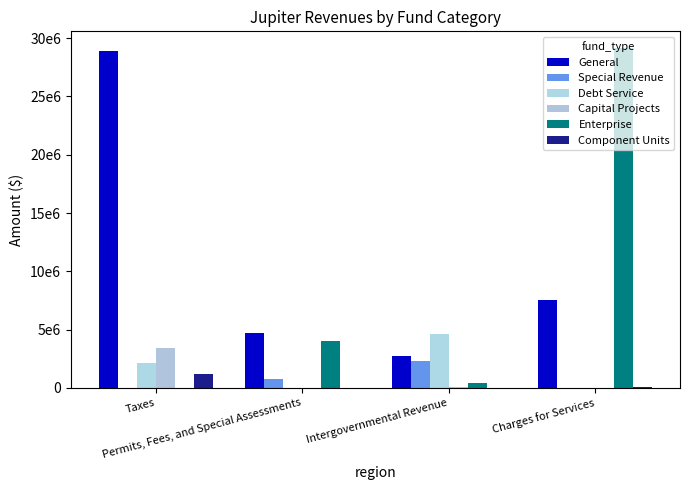

Are the bars grouped side by side (vs. stacked)?

Yes